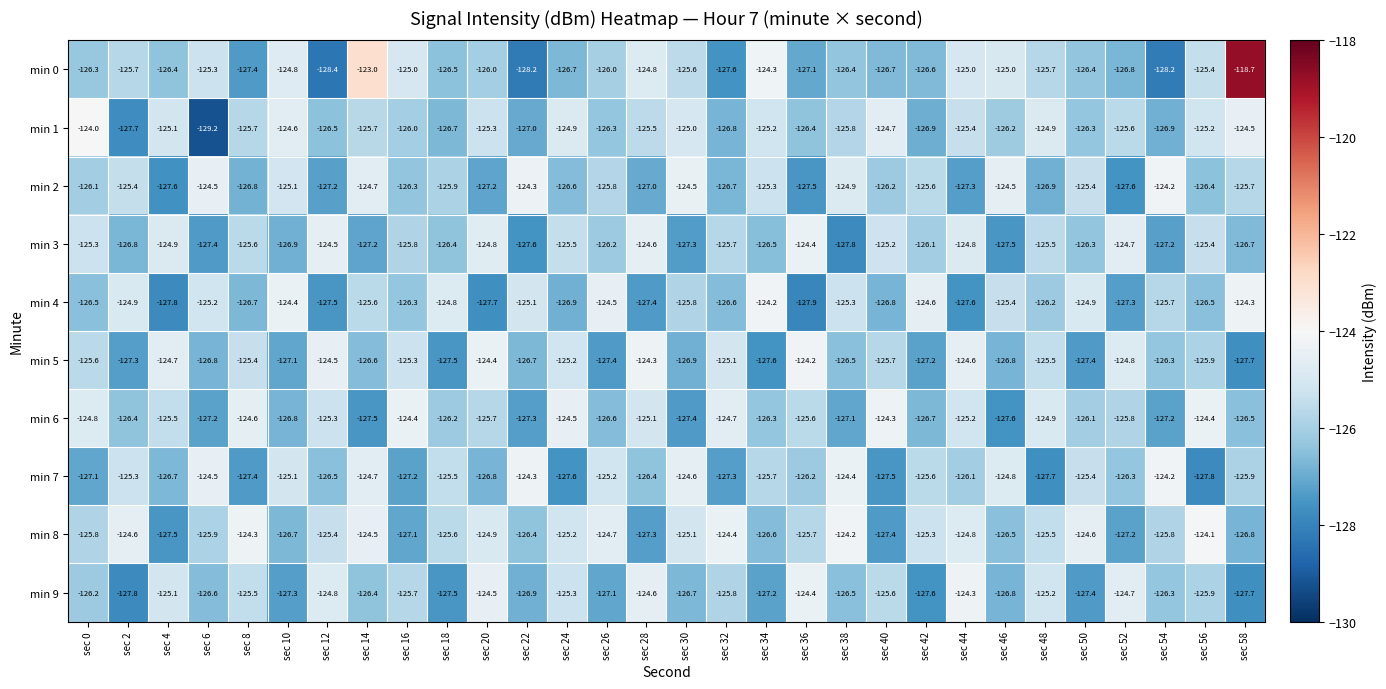

What is the smallest value displayed?

-129.2